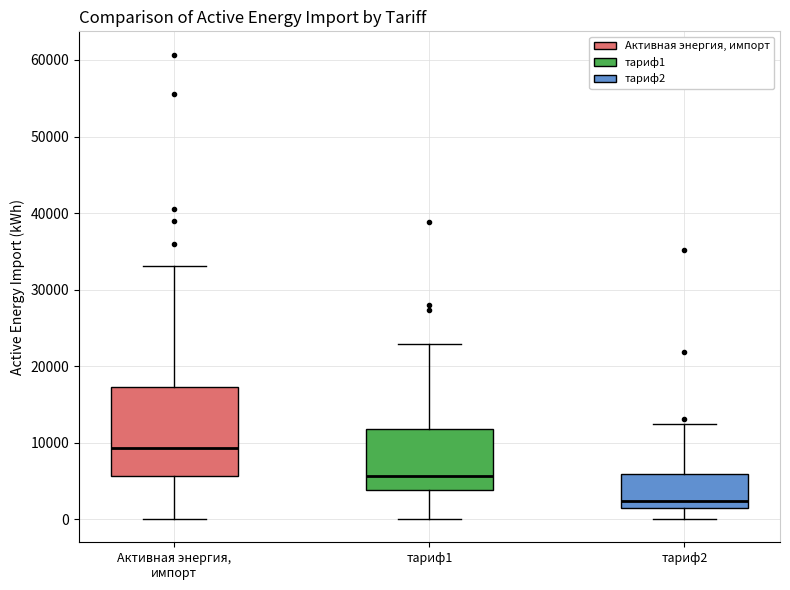

Which box's median line is the highest?

Активная энергия, импорт